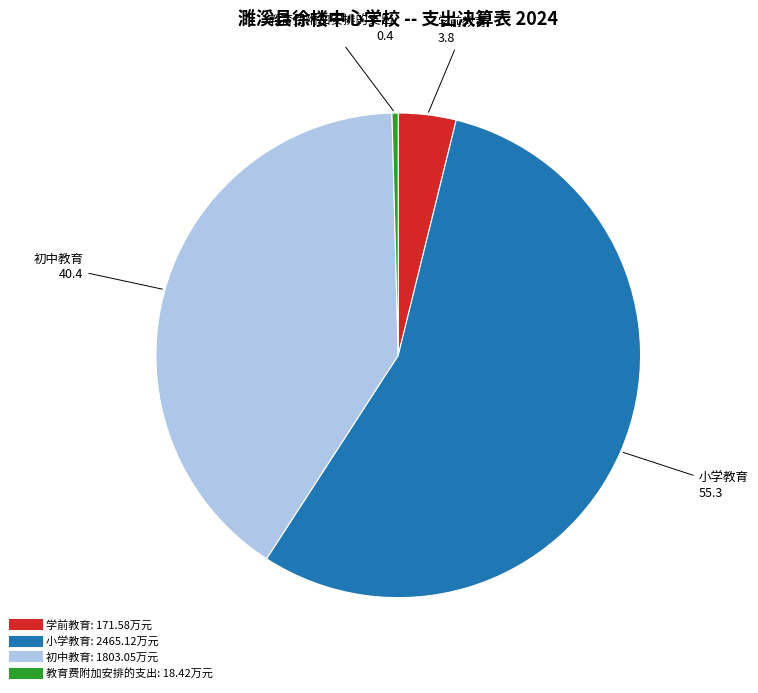

Which has a higher value, 小学教育 or 教育费附加安排的支出?

小学教育